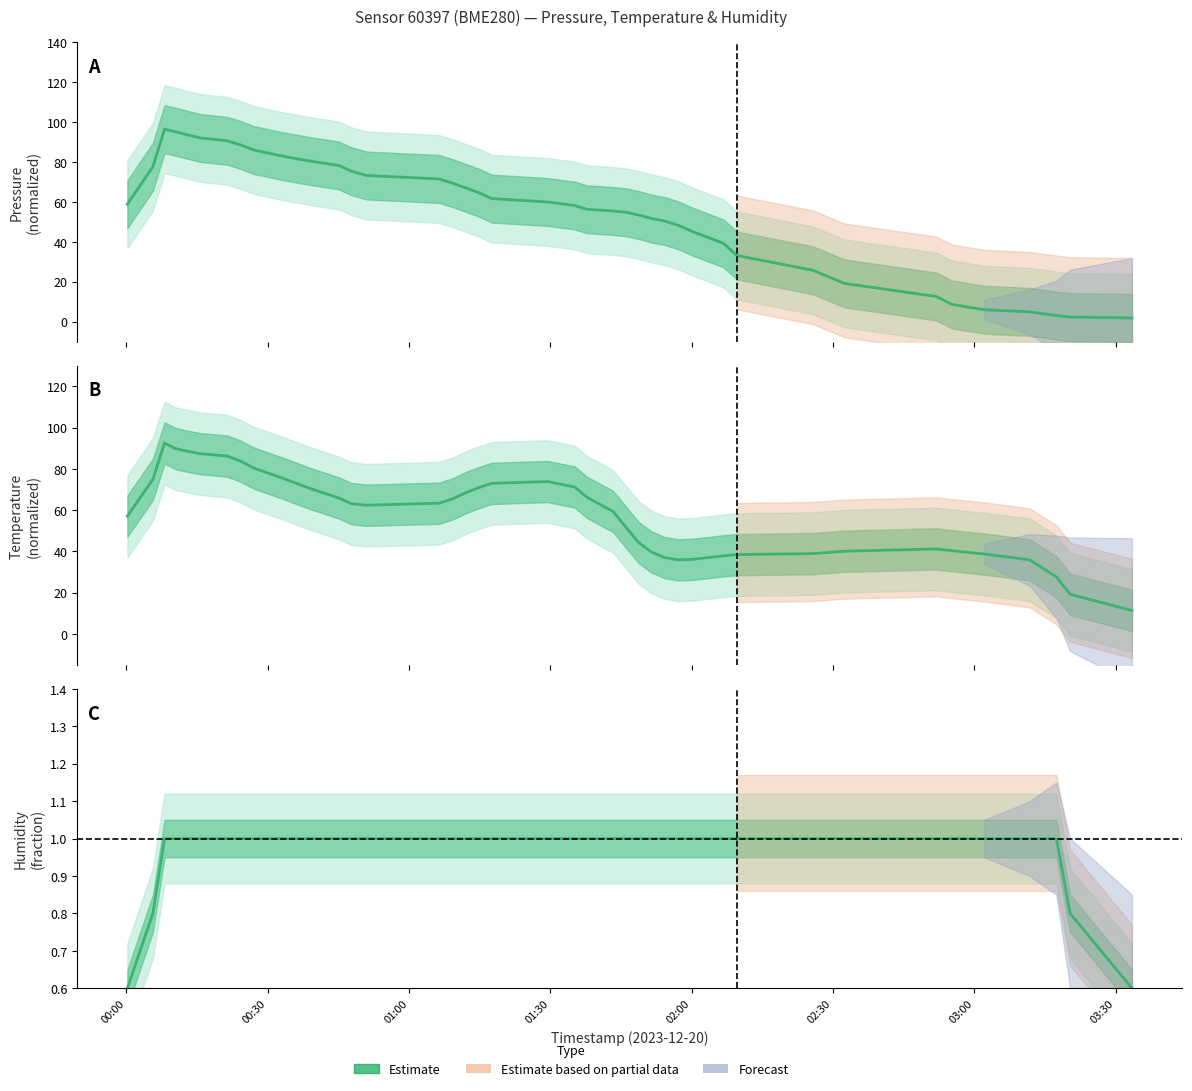

How many values are between 1 and 2?

36